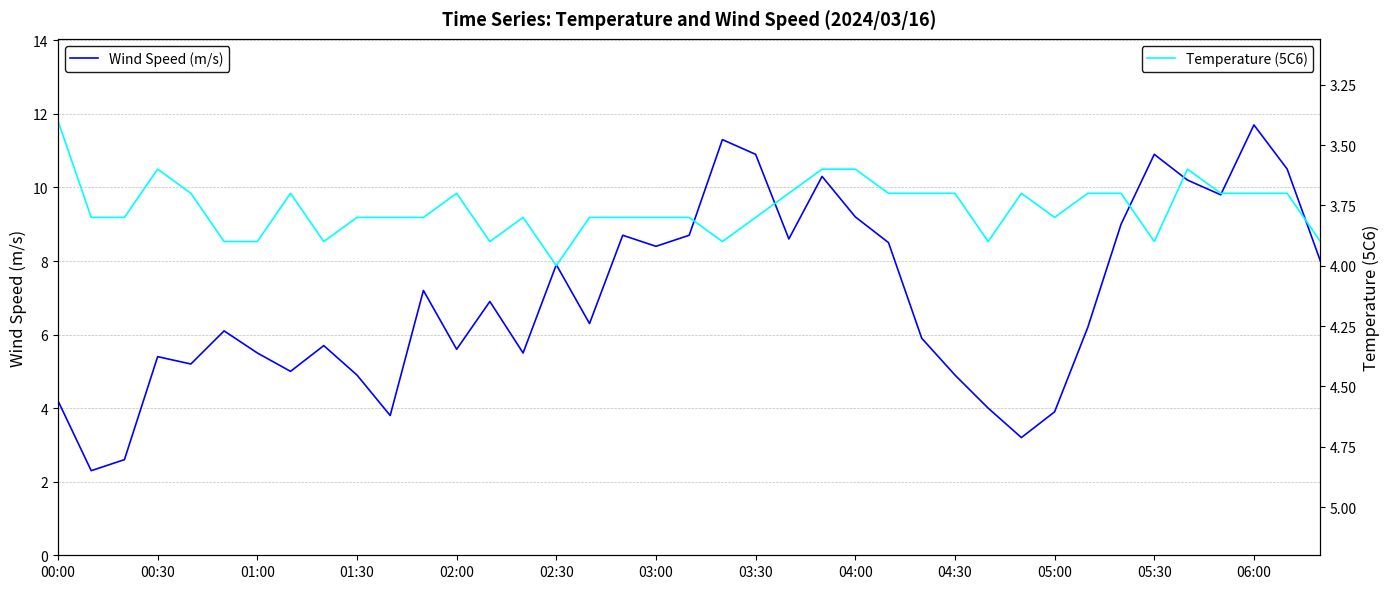

True or false: Wind Speed (m/s) has a value of 19.0 at 05:30.

False